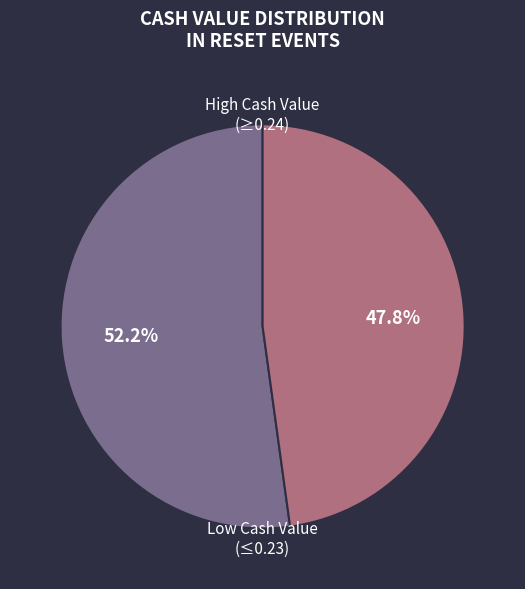

To the nearest percent, what is the difference between the largest and smallest slice percentages?

4%